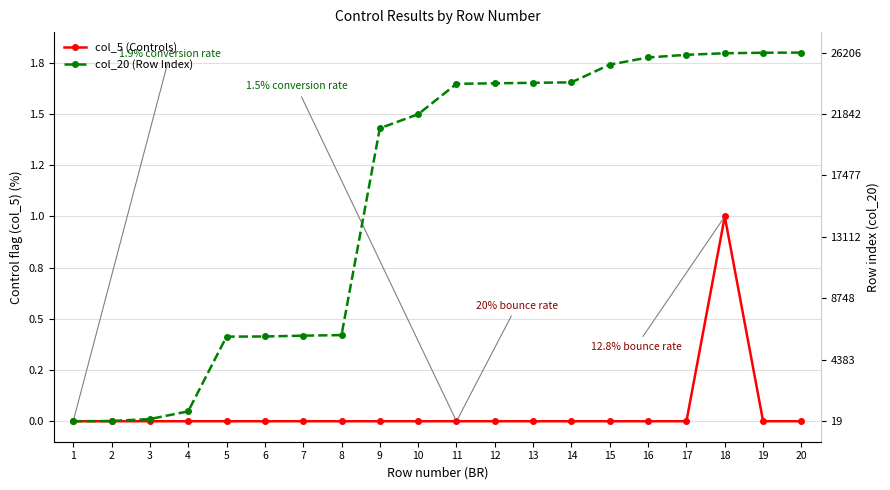

The col_5 (Controls) series shows 0.0 at 3. True or false?

True